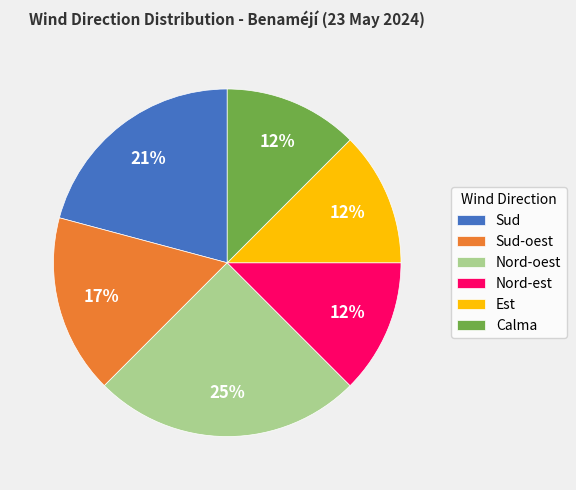

What percentage is the Nord-oest slice, to the nearest percent?

25%